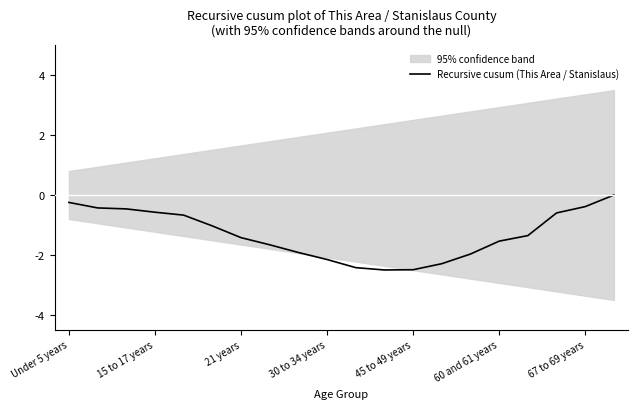

How many values are below zero?

19